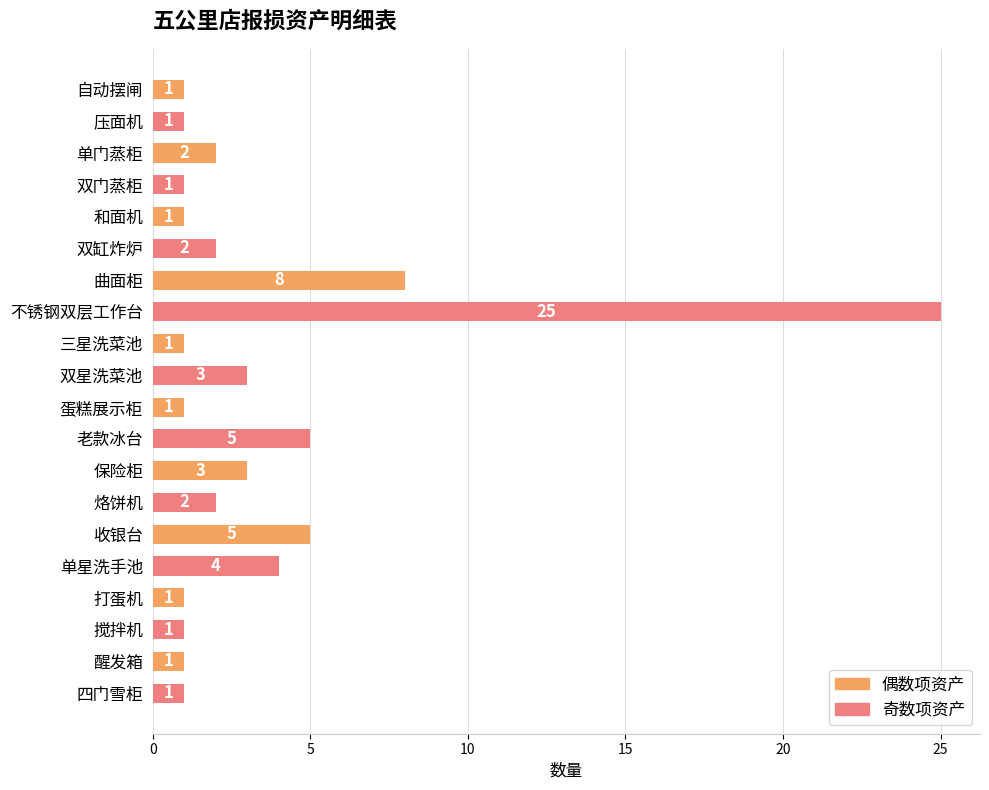

The chart shows a value of 5 at 老款冰台. True or false?

True